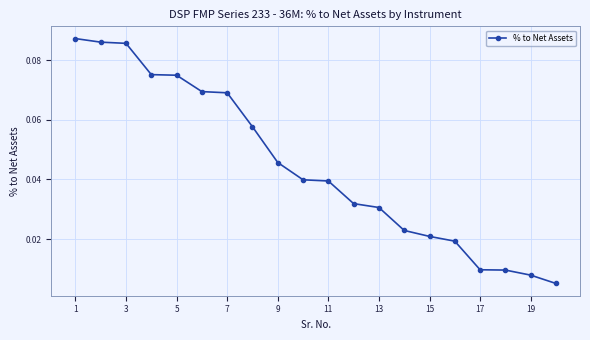

Count the number of data series in this chart.

1